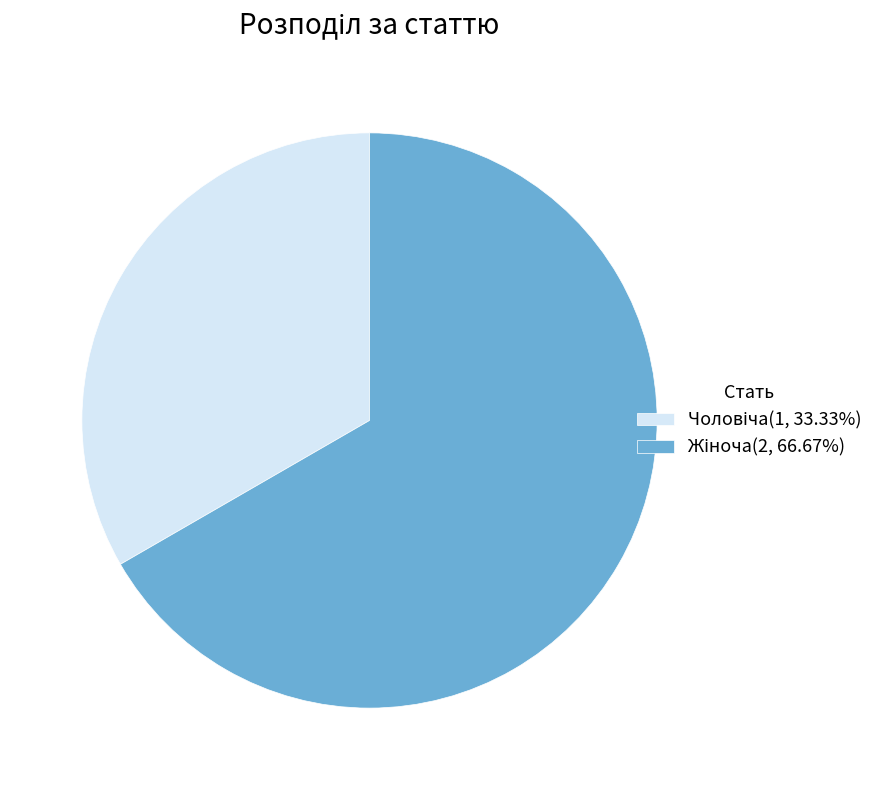

Does any single category account for the majority?

Yes